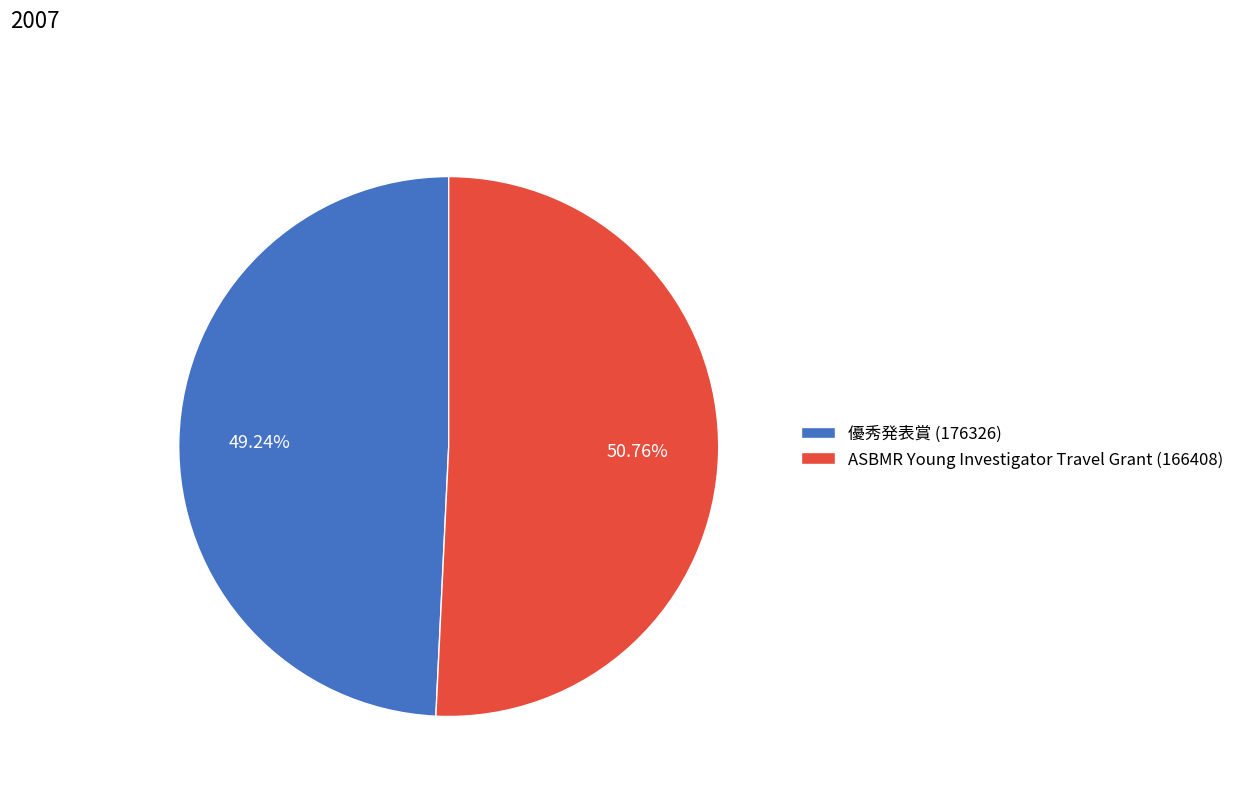

Count the number of slices in the pie.

2